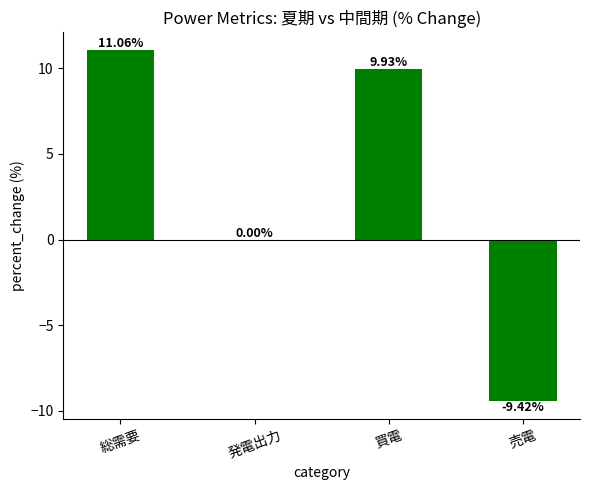

At which label does the data first exceed 9?

総需要